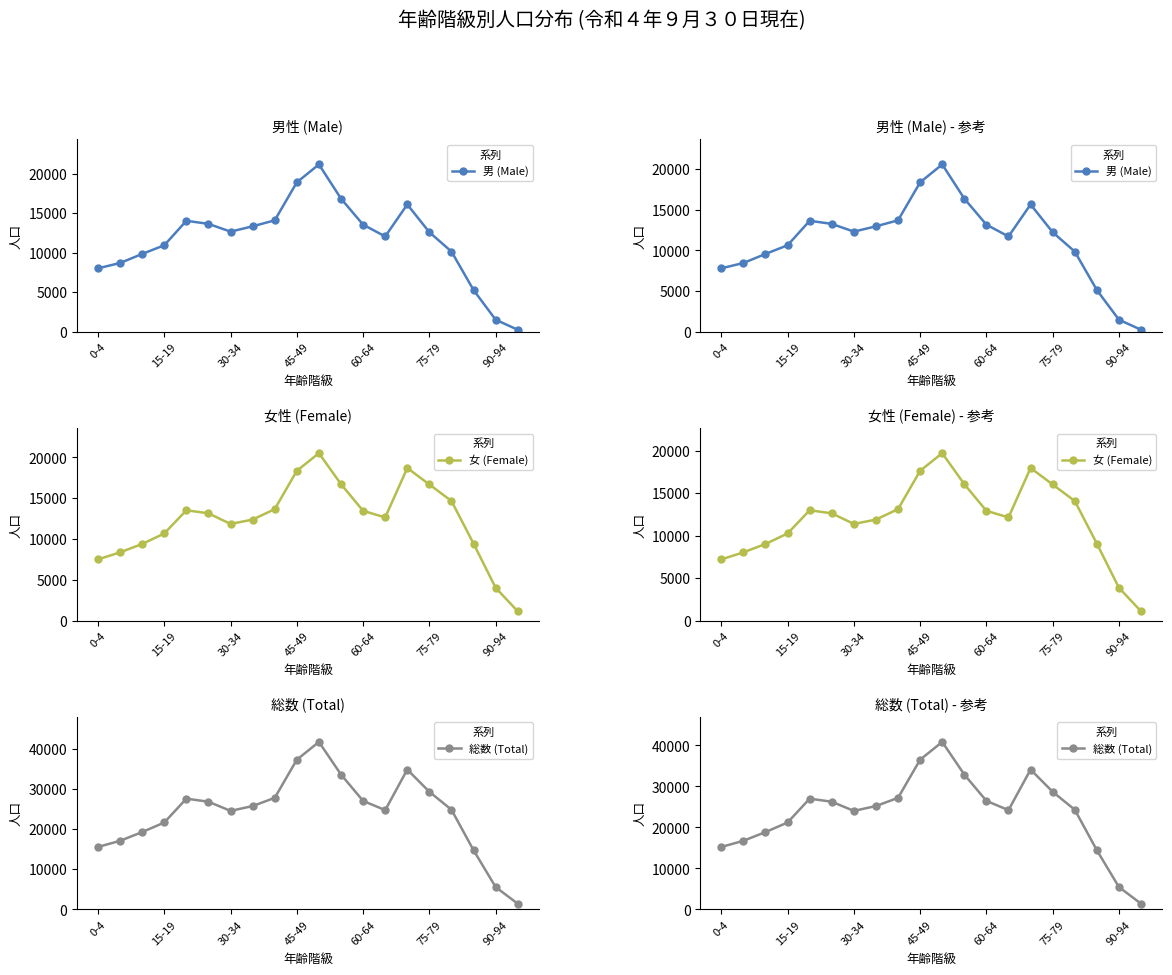

List the series in order of their peak value, lowest first.

女 (Female), 男 (Male), 総数 (Total)